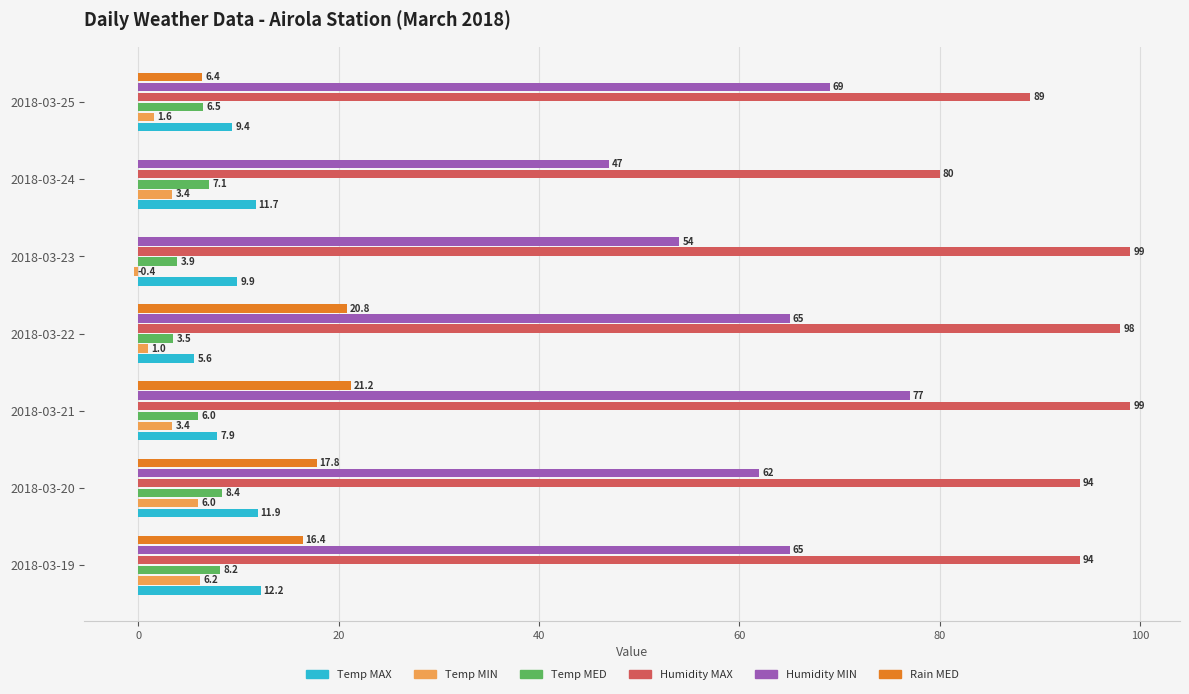

How many data points in Temp MIN are above 3?

4